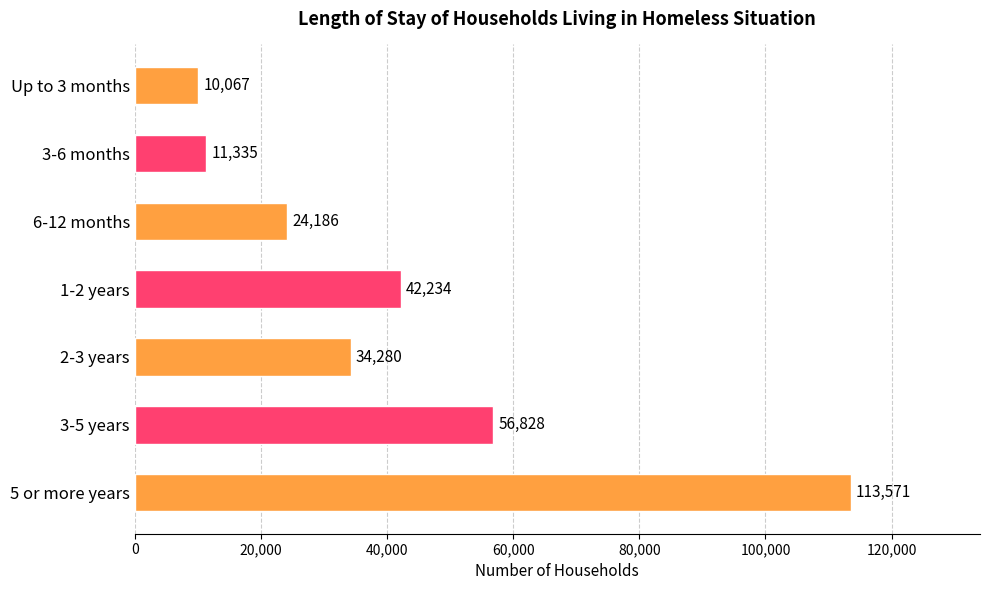

Reading top to bottom, what are all the values shown in this chart?

10067	11335	24186	42234	34280	56828	113571